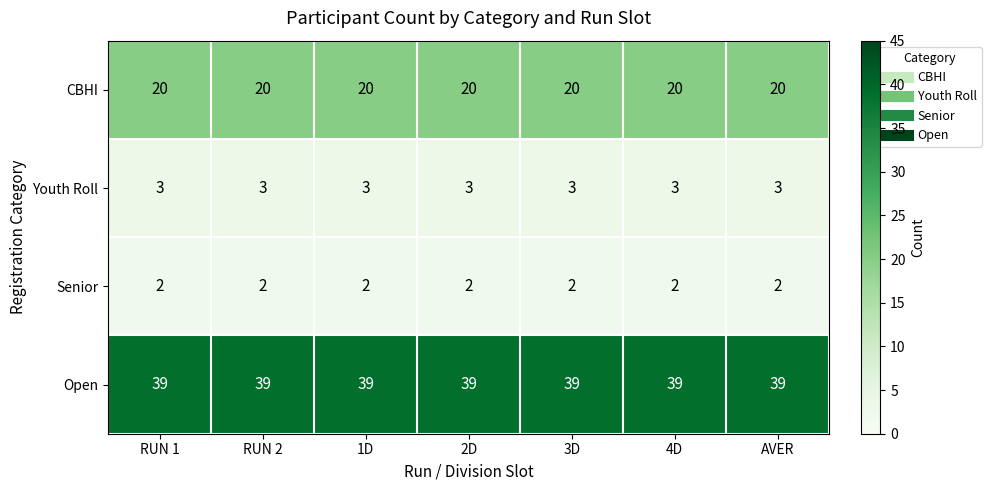

Rank the series at 4D from lowest to highest value.

Senior, Youth Roll, CBHI, Open